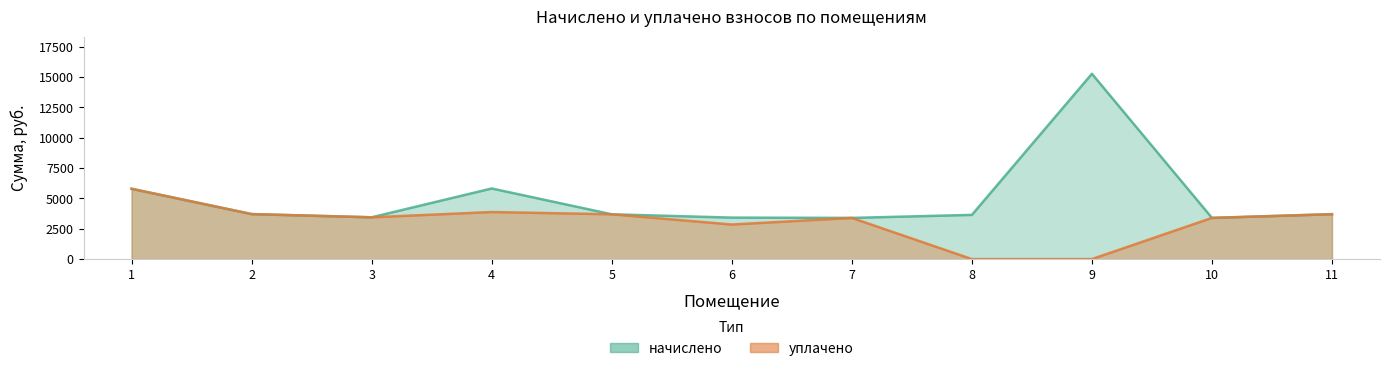

The уплачено series shows 1387.1 at 11. True or false?

False